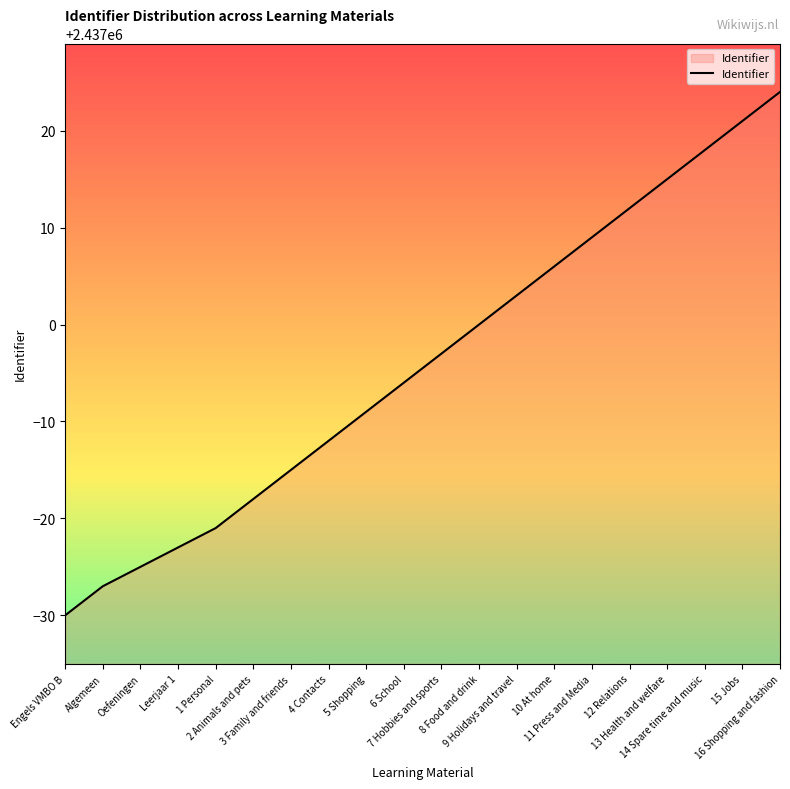

Which has a higher value, 1 Personal or 11 Press and Media?

11 Press and Media